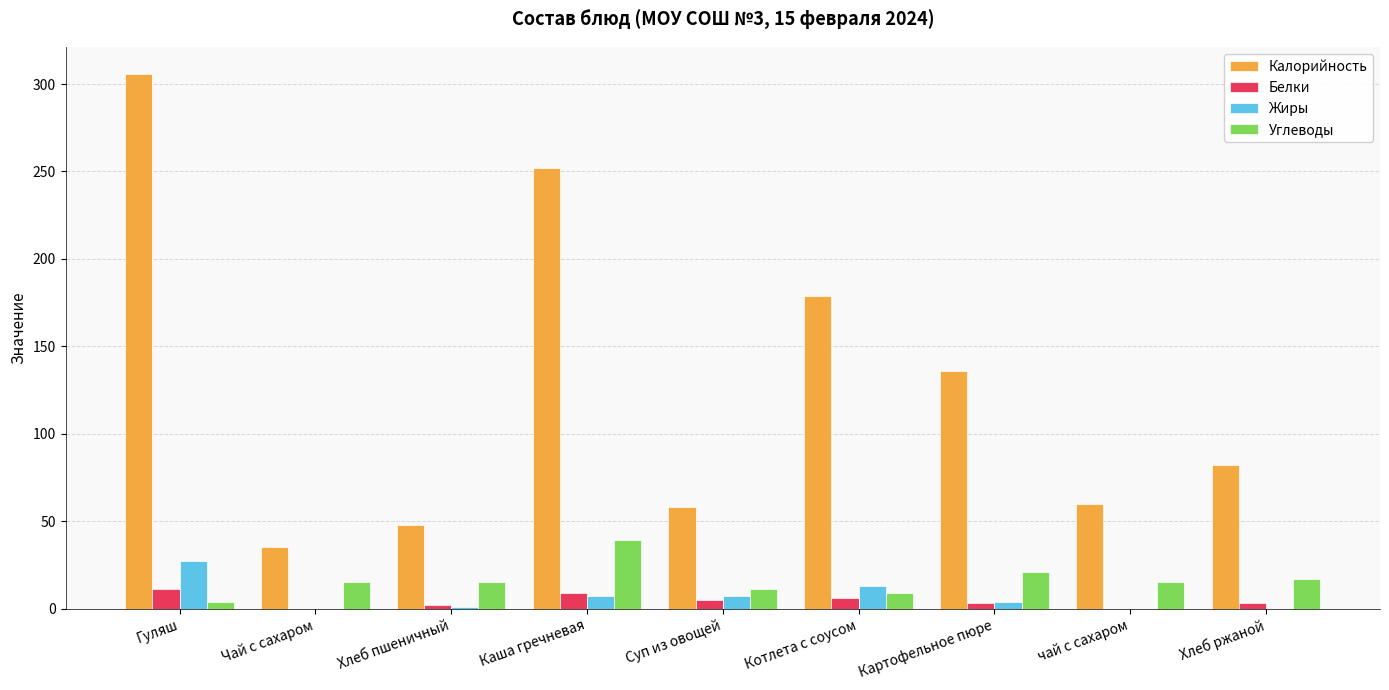

Is it true that Калорийность equals 48.0 at Хлеб пшеничный?

True